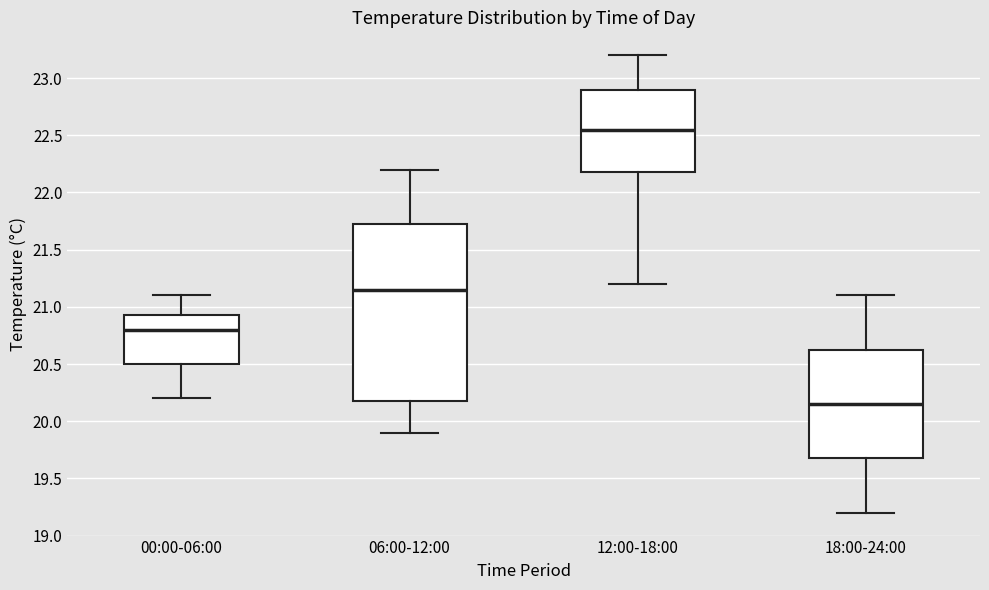

Which box has the lowest median line?

18:00-24:00